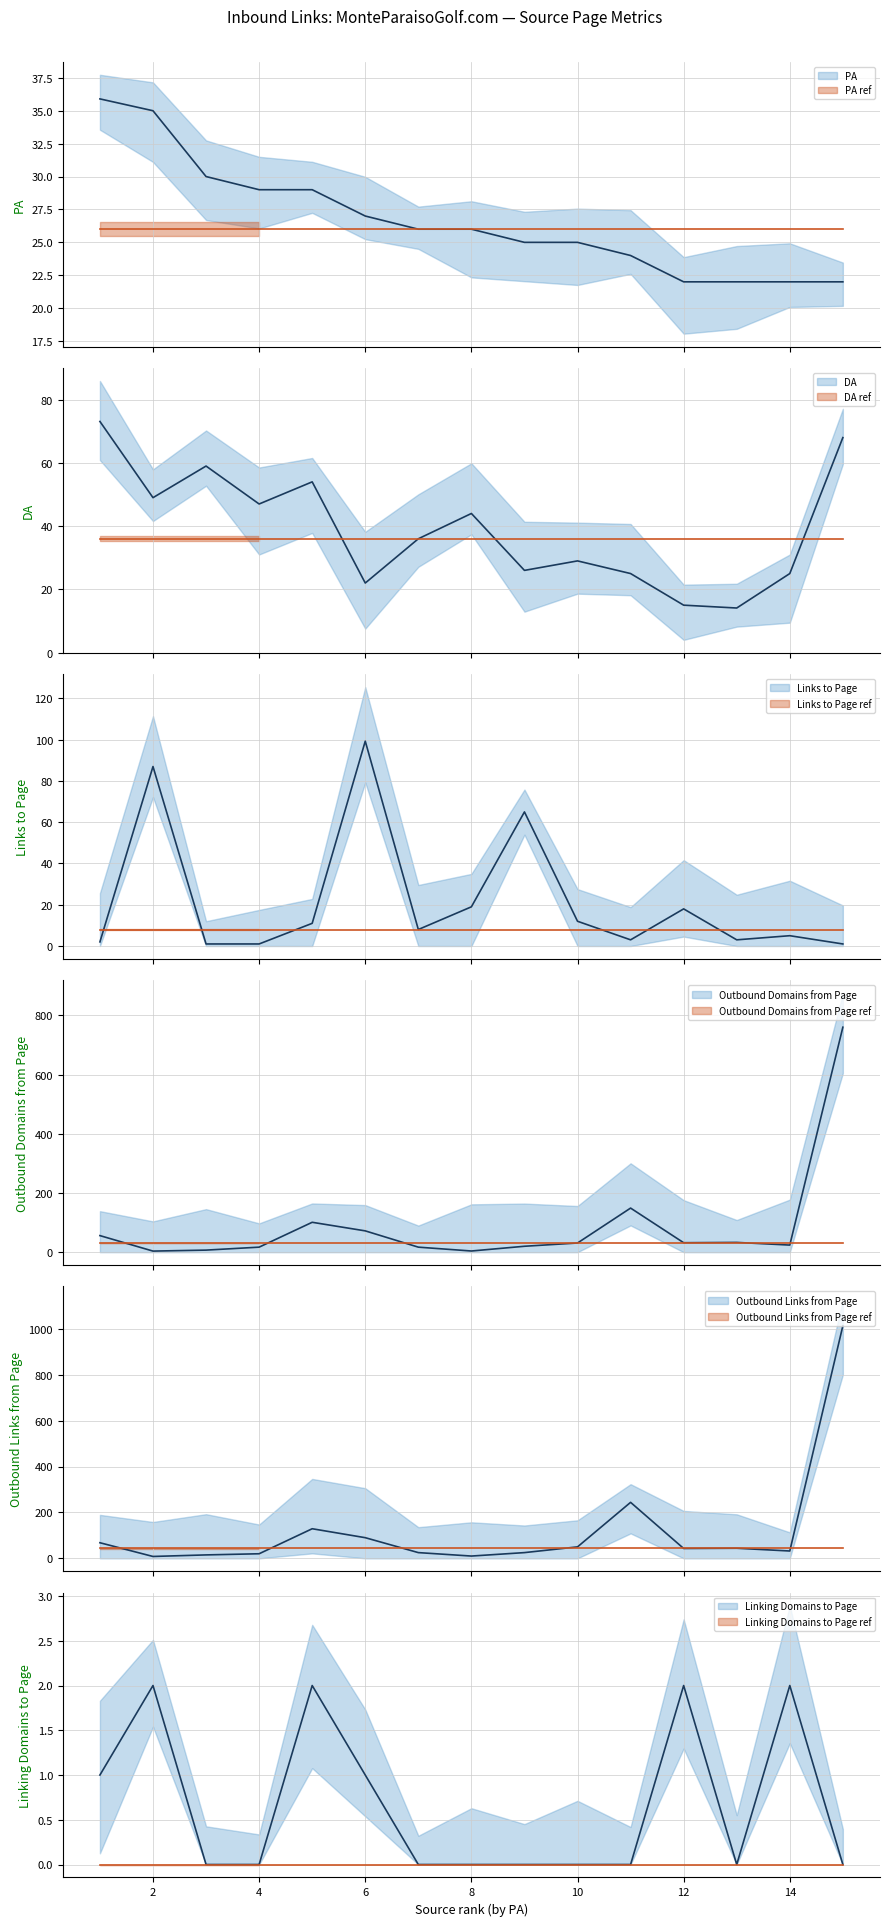

Which series has the largest range (max minus min)?

Outbound Links from Page